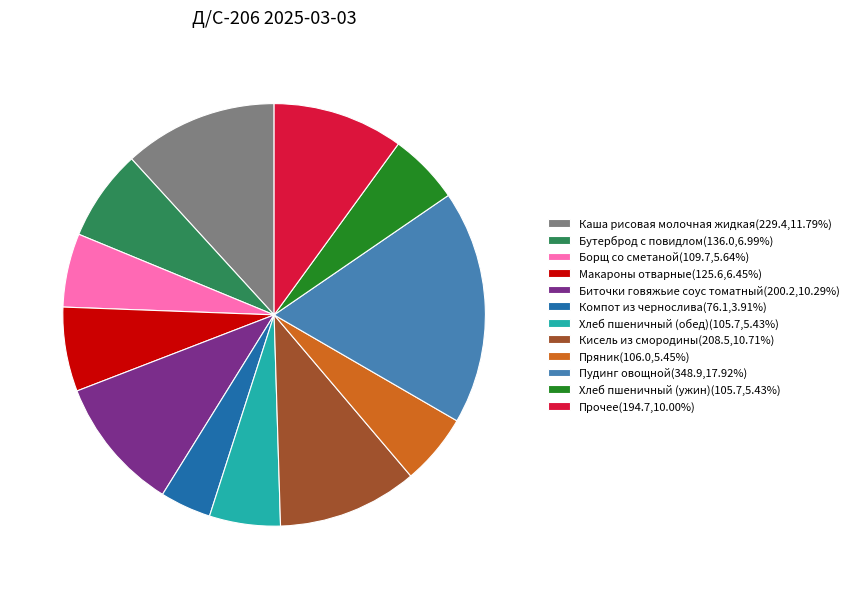

Do Хлеб пшеничный (ужин)(105.7,5.43%) and Пудинг овощной(348.9,17.92%) together represent more than half of the pie?

No